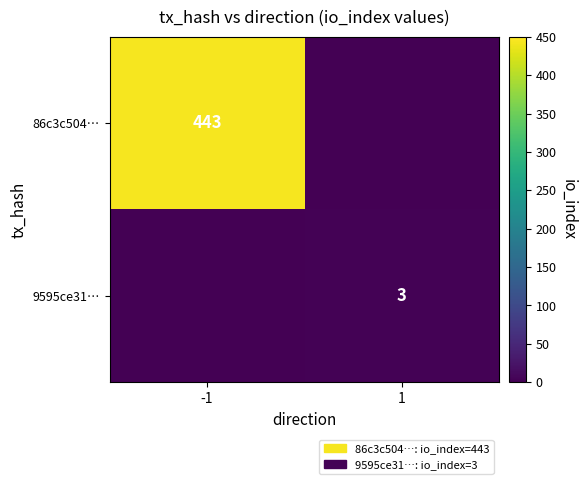

The value of 9595ce31… at 1 is 5. True or false?

False